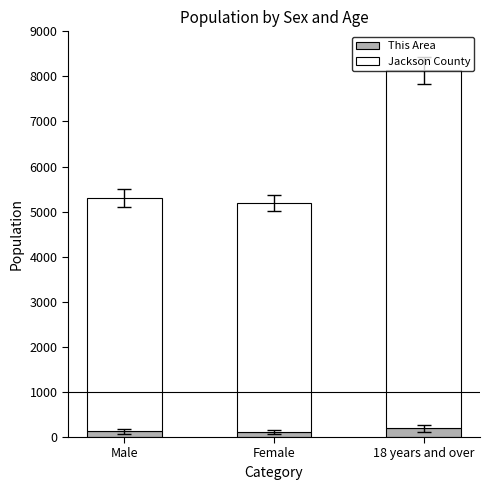

What is the maximum value for This Area?

191